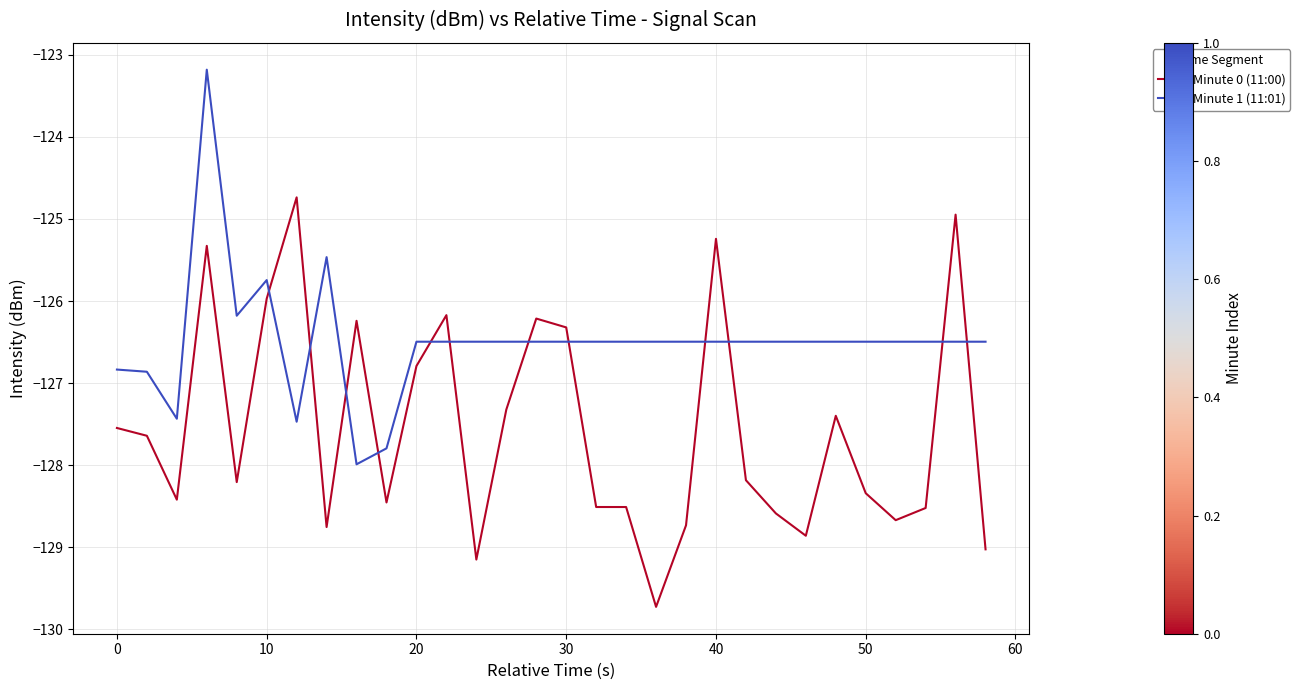

Which series has the largest total across all categories?

Minute 1 (11:01)